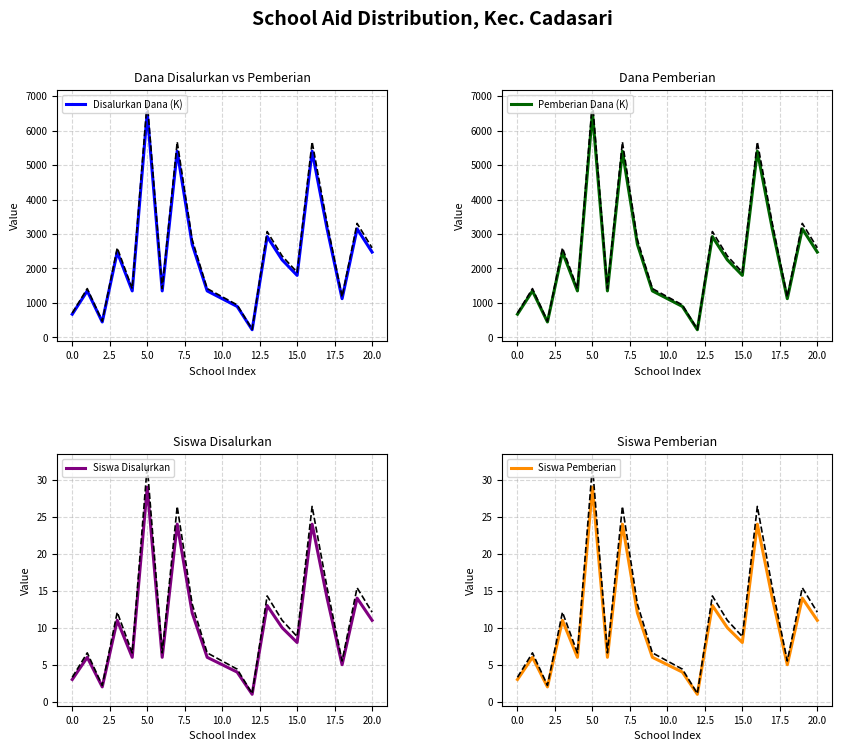

Which series changed the most between 13 and 19?

Disalurkan Dana (K)